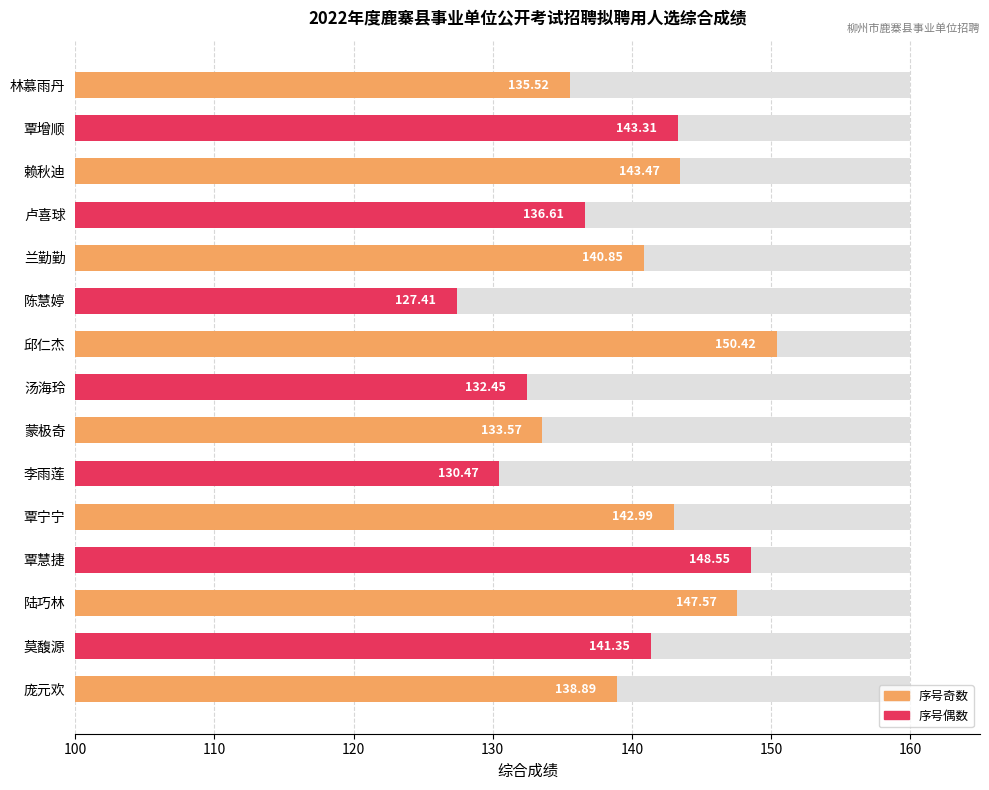

What is the value of the 8th bar from the left?

132.4